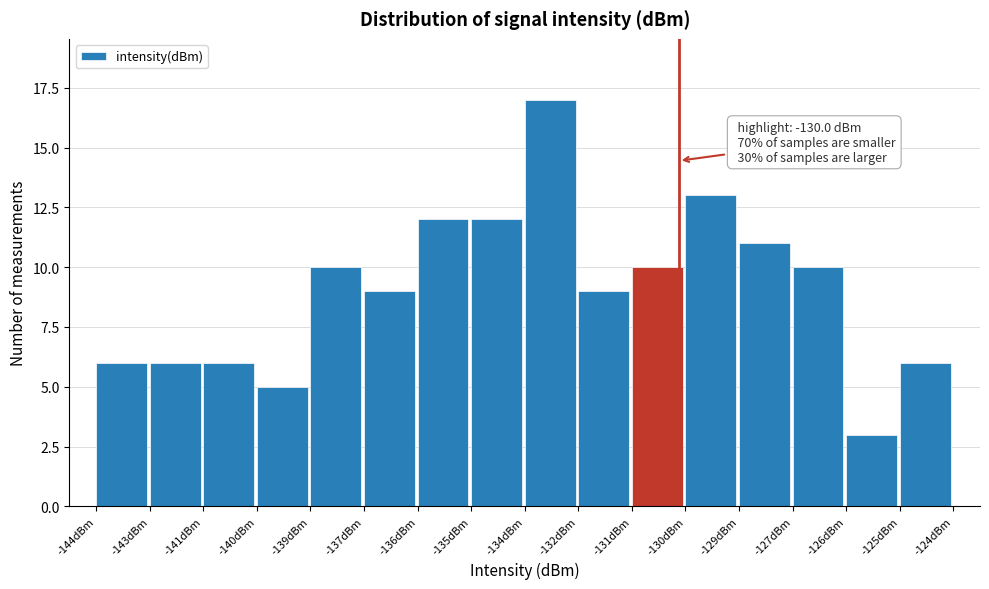

Reading left to right, list all the values displayed in this chart.

-144dBm=6	-143dBm=6	-141dBm=6	-140dBm=5	-139dBm=10	-137dBm=9	-136dBm=12	-135dBm=12	-134dBm=17	-132dBm=9	-131dBm=10	-130dBm=13	-129dBm=11	-127dBm=10	-126dBm=3	-125dBm=6